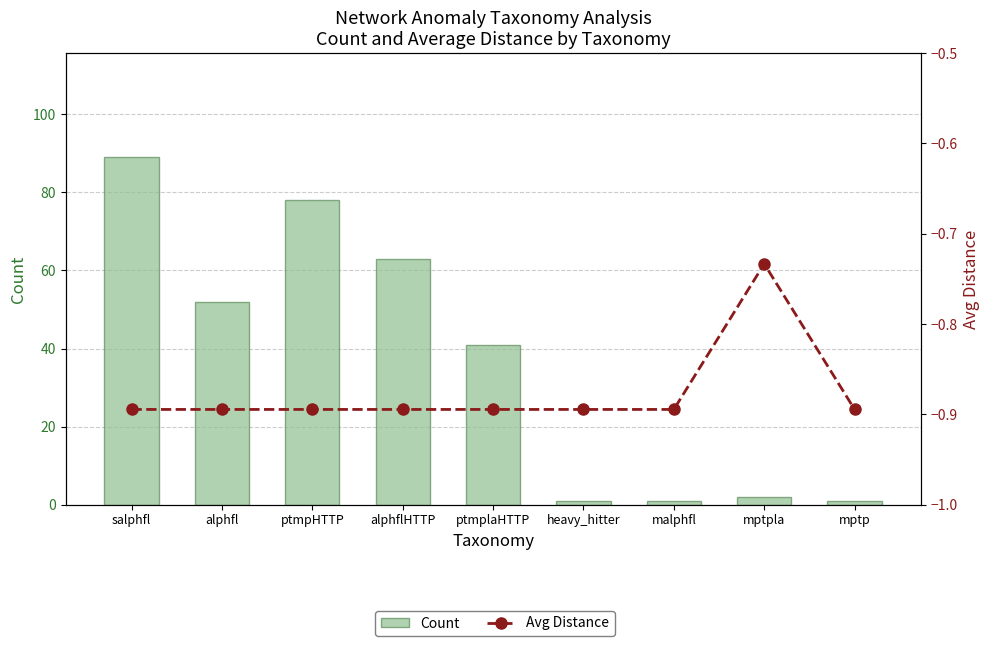

At which label does Count reach its minimum?

heavy_hitter